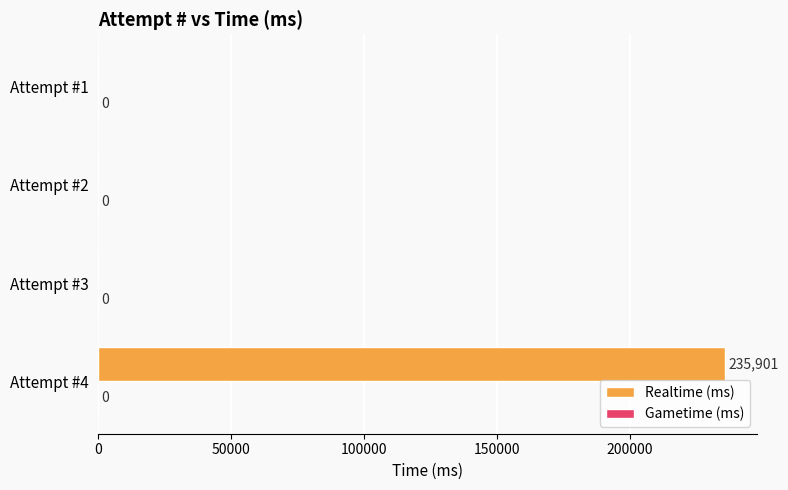

What is the maximum value shown in the chart?

235901